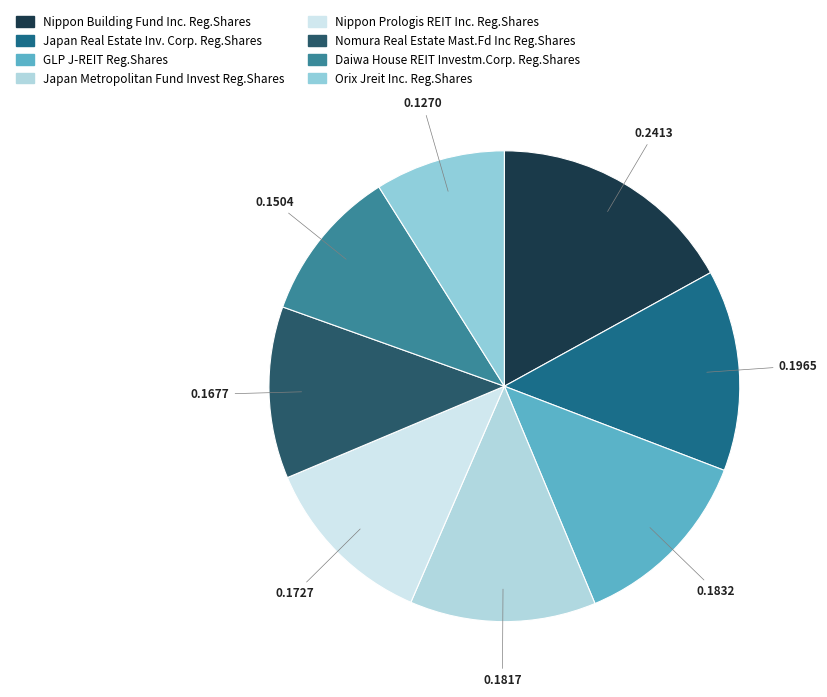

Between Nippon Prologis REIT Inc. Reg.Shares and Japan Metropolitan Fund Invest Reg.Shares, which is larger?

Japan Metropolitan Fund Invest Reg.Shares